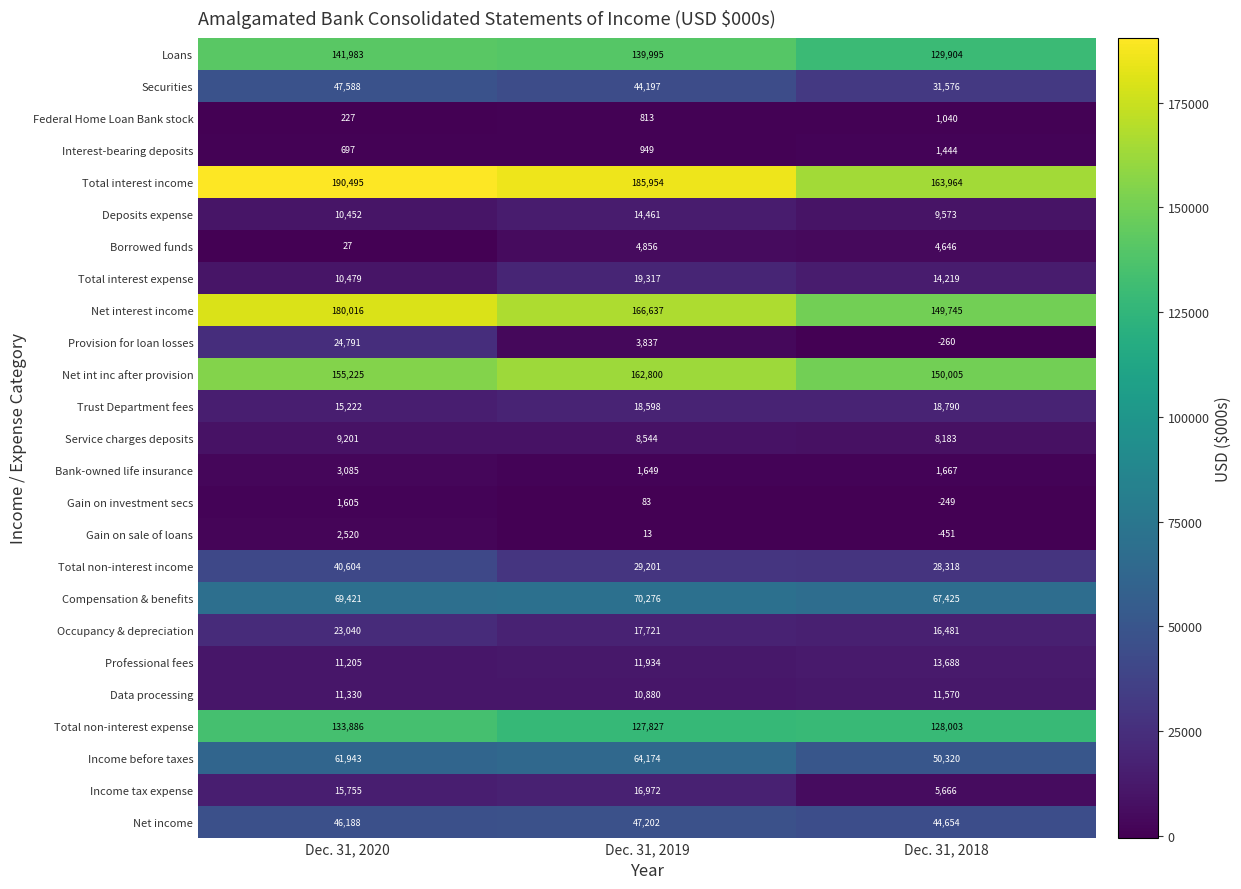

At Dec. 31, 2019, list the series in order from largest to smallest.

Total interest income, Net interest income, Net int inc after provision, Loans, Total non-interest expense, Compensation & benefits, Income before taxes, Net income, Securities, Total non-interest income, Total interest expense, Trust Department fees, Occupancy & depreciation, Income tax expense, Deposits expense, Professional fees, Data processing, Service charges deposits, Borrowed funds, Provision for loan losses, Bank-owned life insurance, Interest-bearing deposits, Federal Home Loan Bank stock, Gain on investment secs, Gain on sale of loans